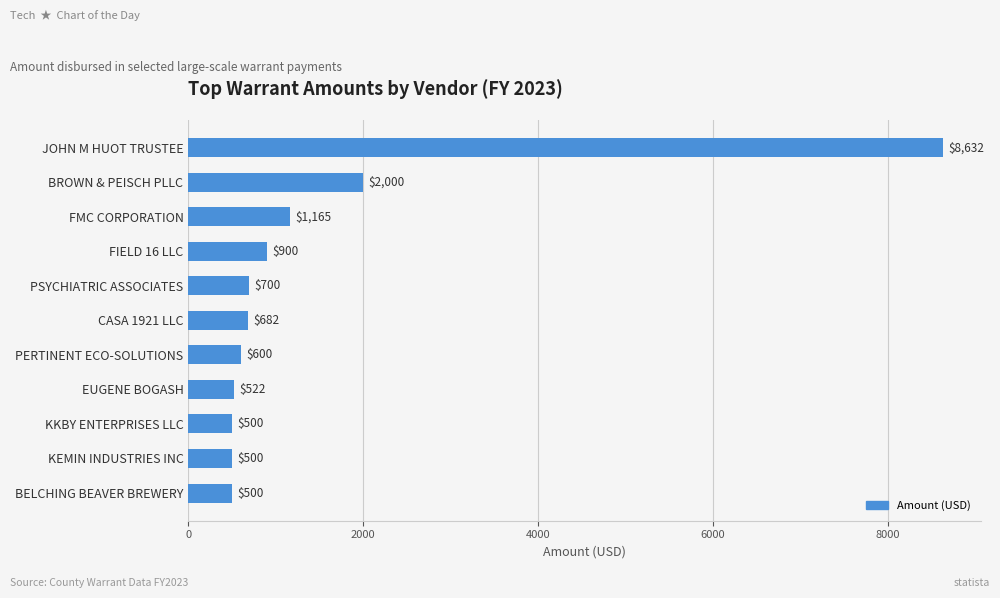

What position from the top is JOHN M HUOT TRUSTEE?

1